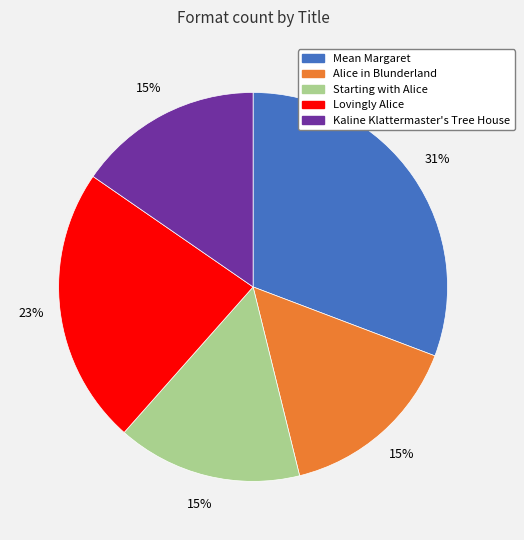

How many slices are in this pie chart?

5